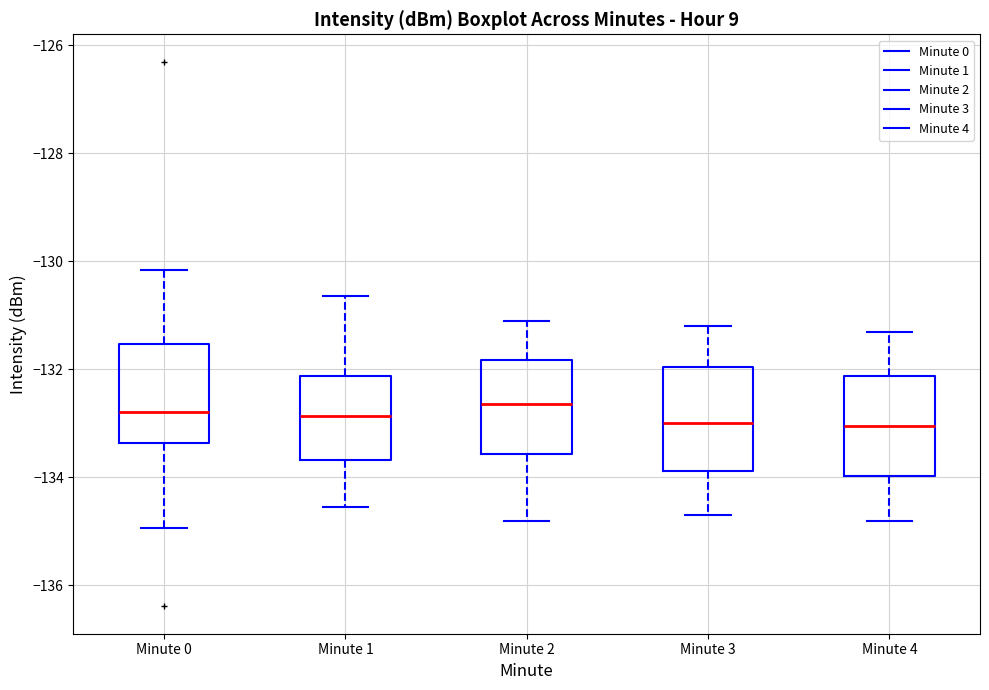

Reading left to right, transcribe this box plot: for each box, give where its median line is, the range the box spans, and where its two whiskers end, as read against the y-axis. The values are not printed on the chart, so give them approximately, as read against the axis.

Minute 0: median -132.8, box -133.4 to -131.6, whiskers -135.0 to -130.2
Minute 1: median -132.8, box -133.6 to -132.2, whiskers -134.6 to -130.6
Minute 2: median -132.6, box -133.6 to -131.8, whiskers -134.8 to -131.0
Minute 3: median -133.0, box -133.8 to -132.0, whiskers -134.6 to -131.2
Minute 4: median -133.0, box -134.0 to -132.2, whiskers -134.8 to -131.2